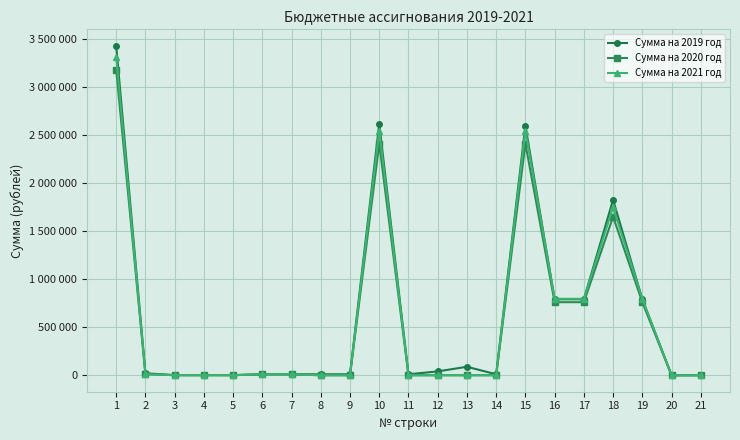

What is the approximate value of Сумма на 2019 год at 15, to the nearest 10?

2596320